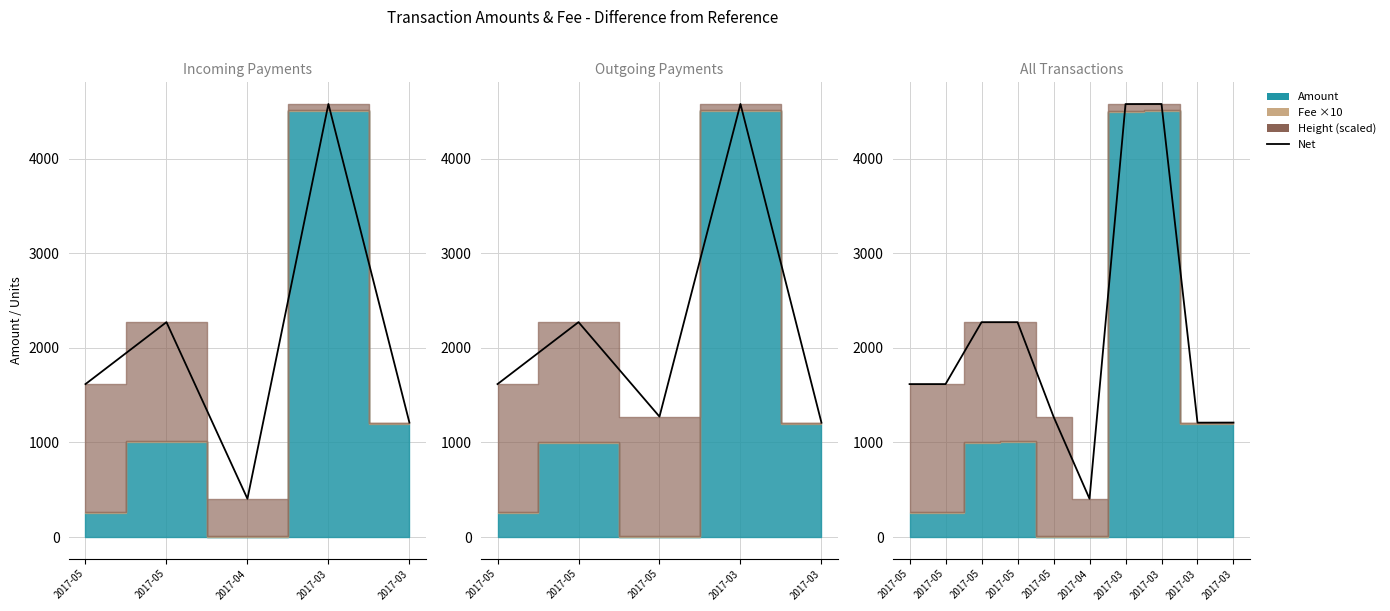

What is the value of the 4th point from the left?

2271.8